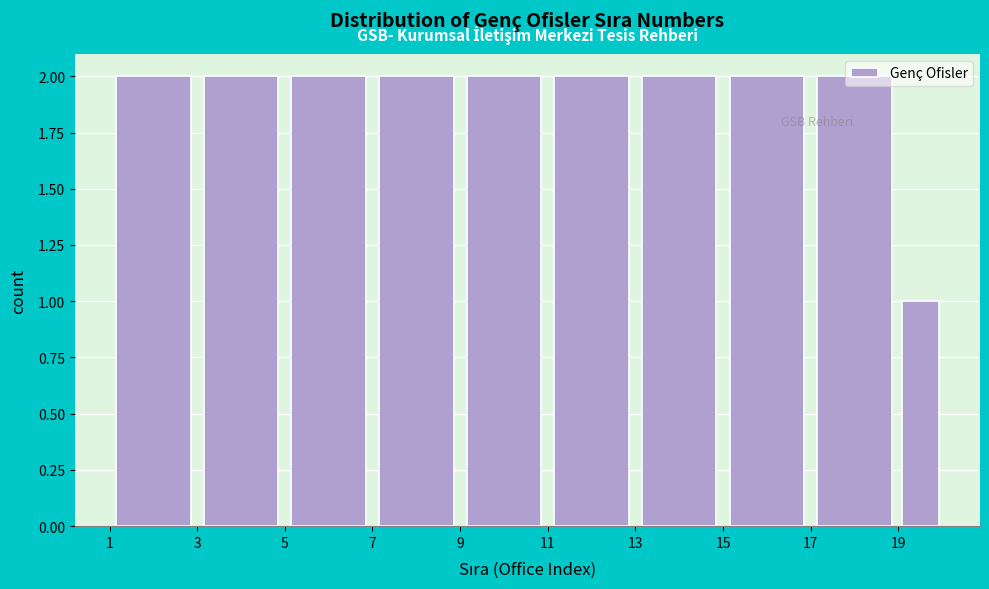

Reading left to right, transcribe this chart: for each bar, give the range it covers on the x-axis and its height. The values are not printed on the chart, so give them approximately, as read against the axis.

1 to 3: 2
3 to 5: 2
5 to 7: 2
7 to 9: 2
9 to 11: 2
11 to 13: 2
13 to 15: 2
15 to 17: 2
17 to 19: 2
19 to 20: 1